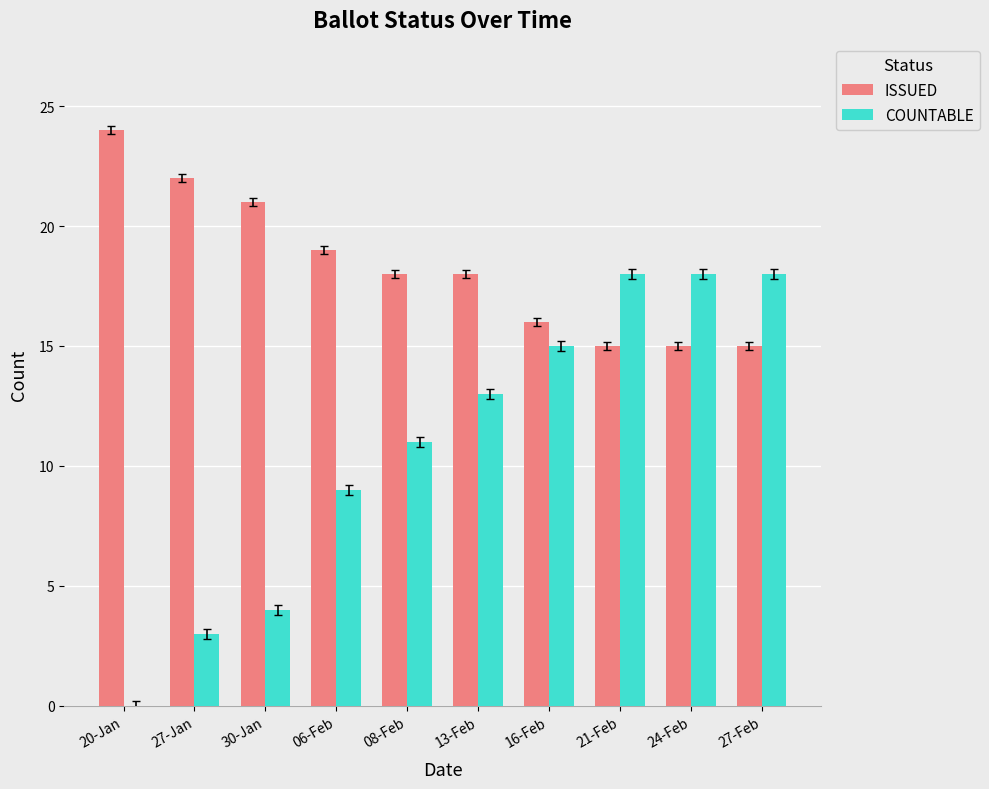

What is the sum of the ISSUED values at 27-Jan and 24-Feb?

37